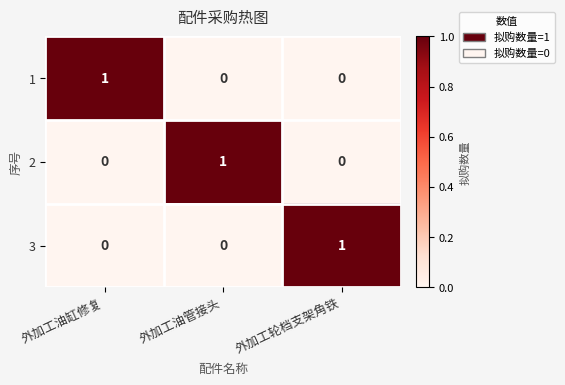

How many 3 values are between 0 and 1?

3